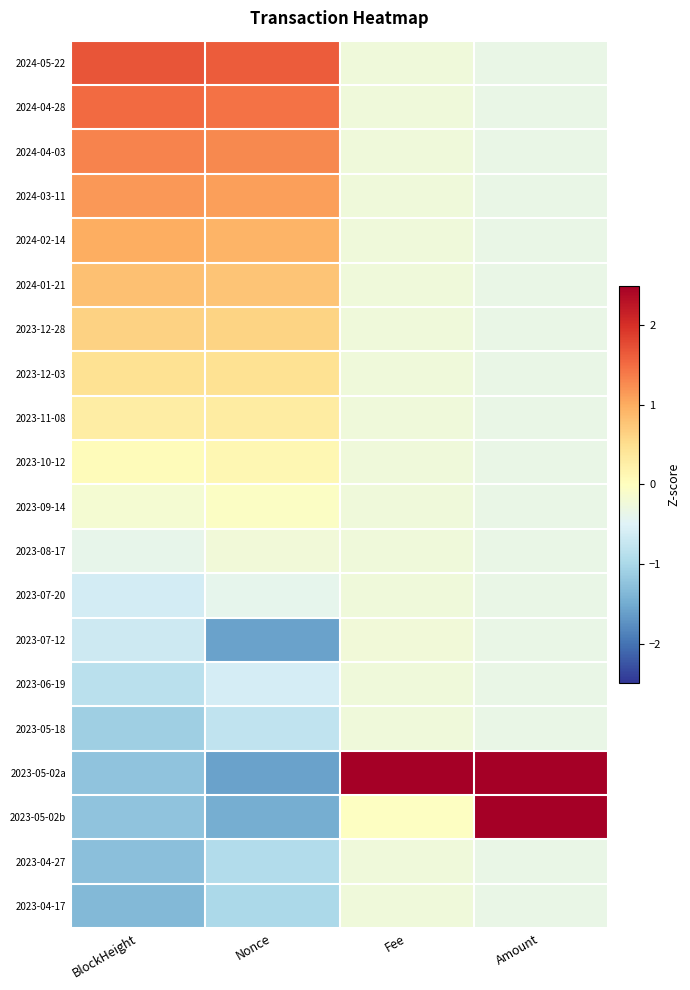

Which series has the largest range (max minus min)?

2023-05-02a